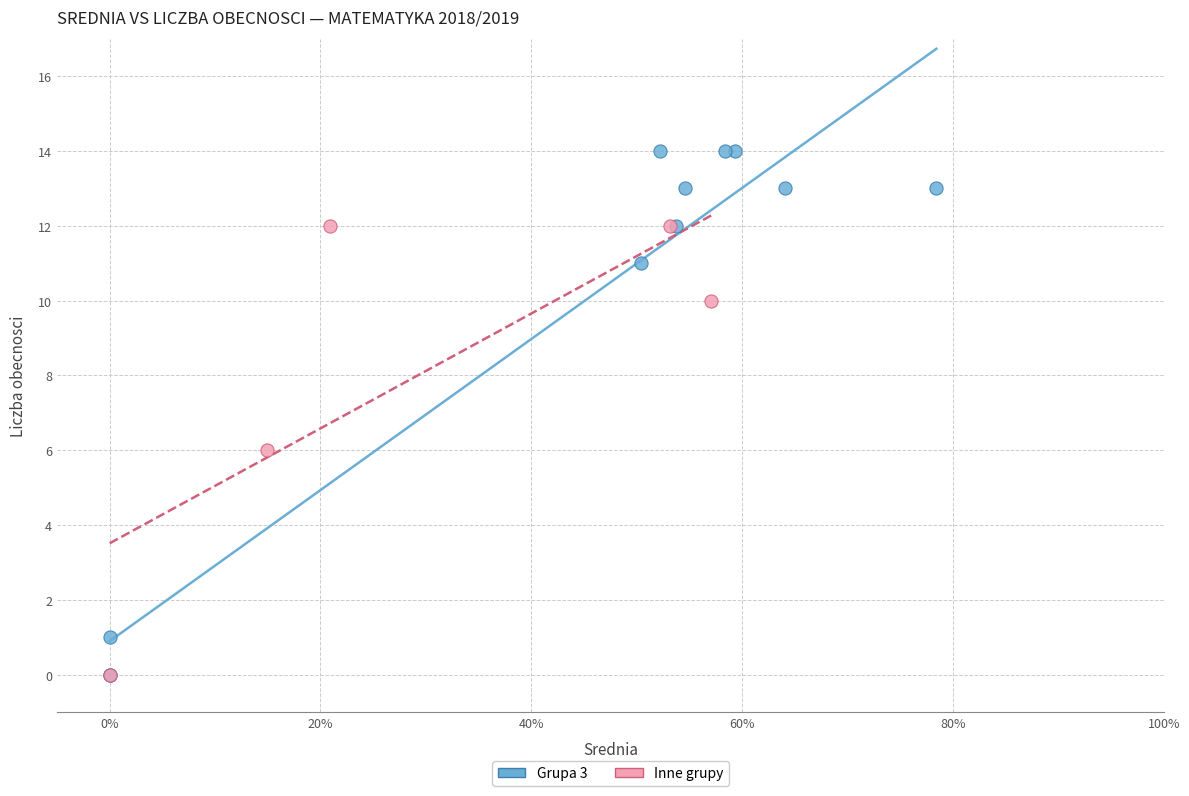

What are all the series names shown in the legend?

Grupa 3, Inne grupy